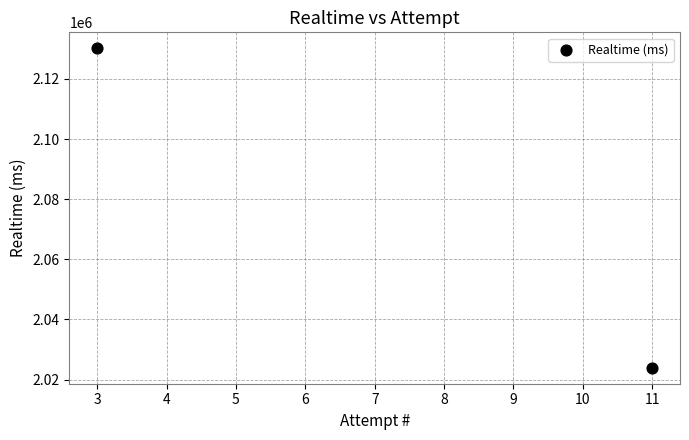

What is the range of X values (max minus min)?

8